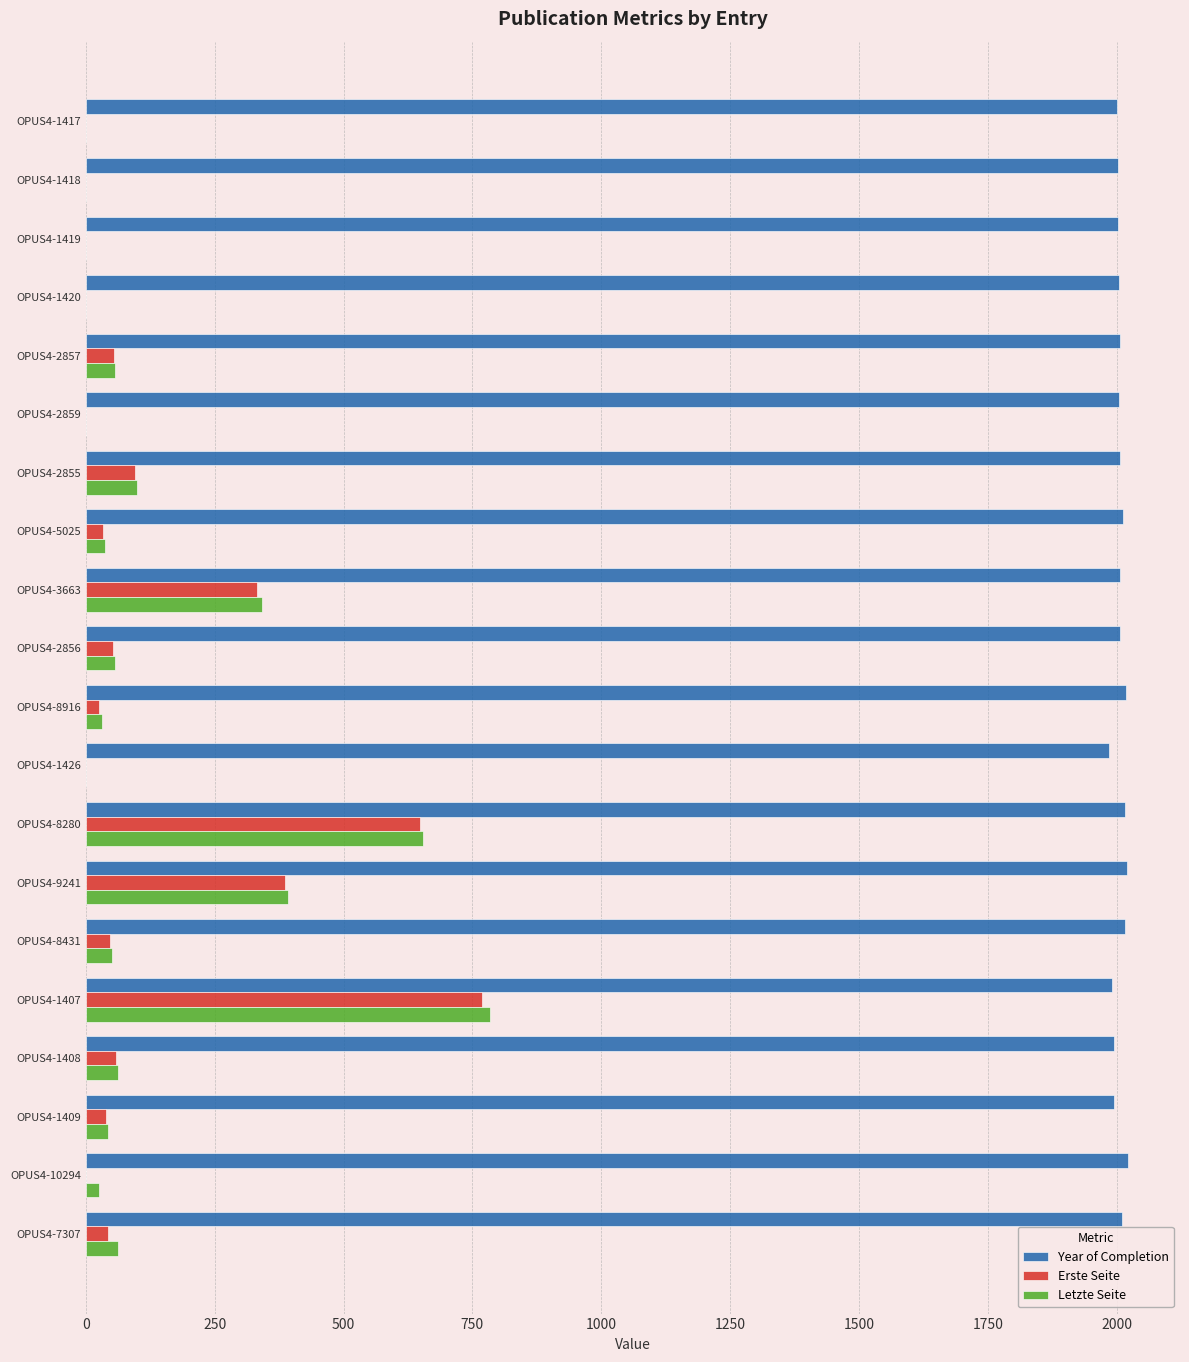

The value of Letzte Seite at OPUS4-7307 is 62. True or false?

True